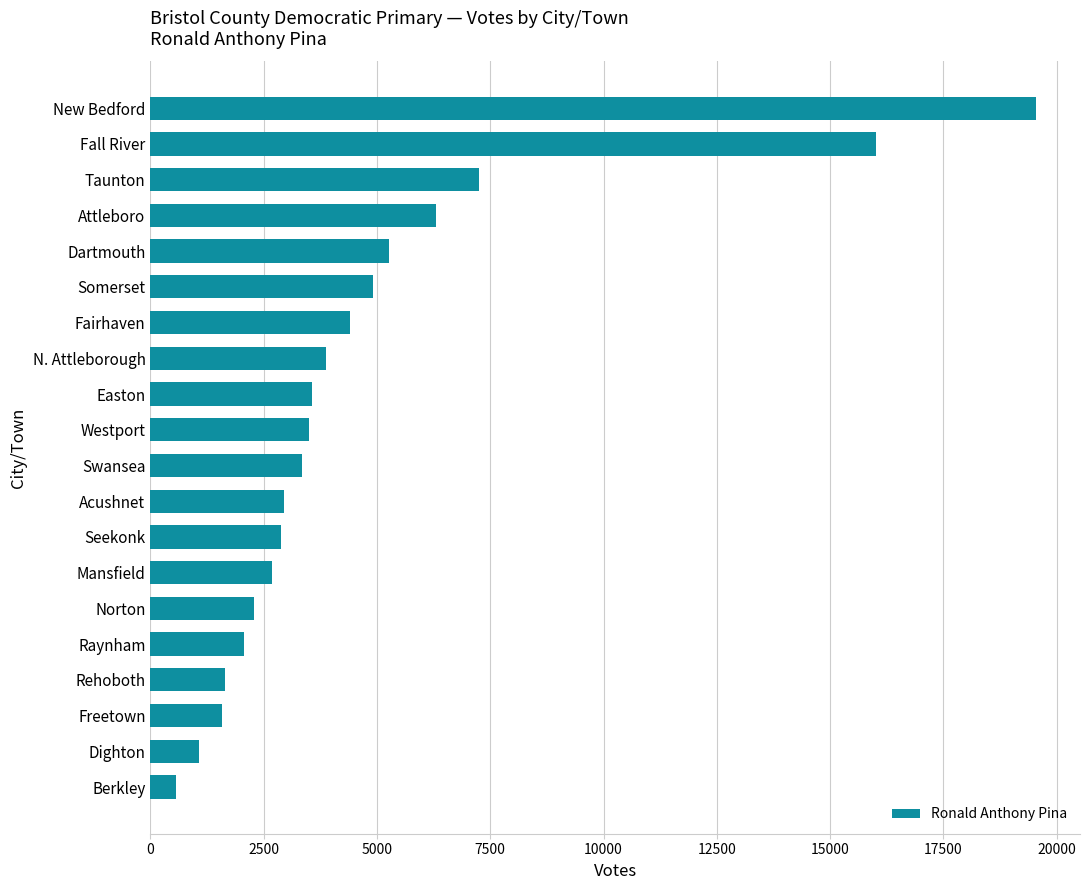

The value at Dighton is 1081. True or false?

True